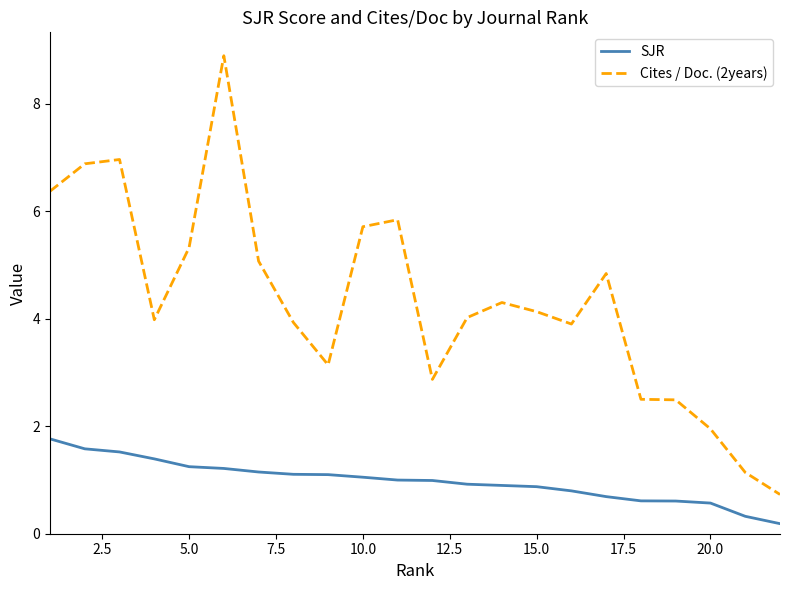

What is the maximum value shown in the chart?

8.9